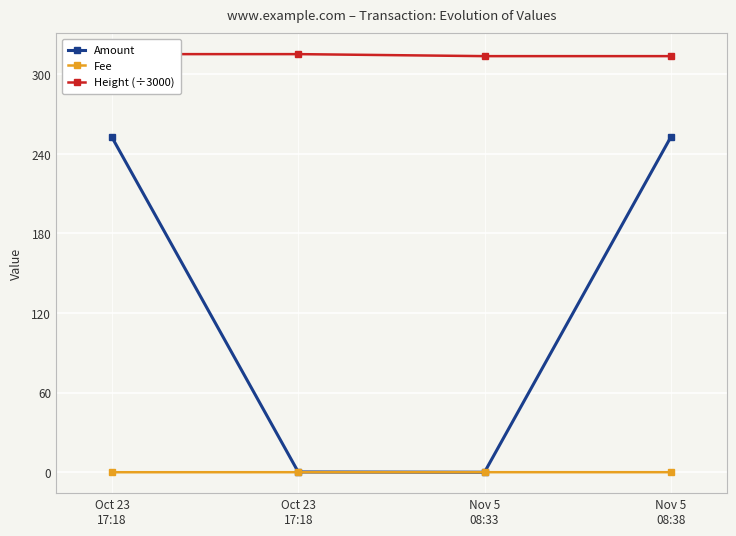

True or false: Height (÷3000) has a value of 121.4 at Nov 5
08:33.

False